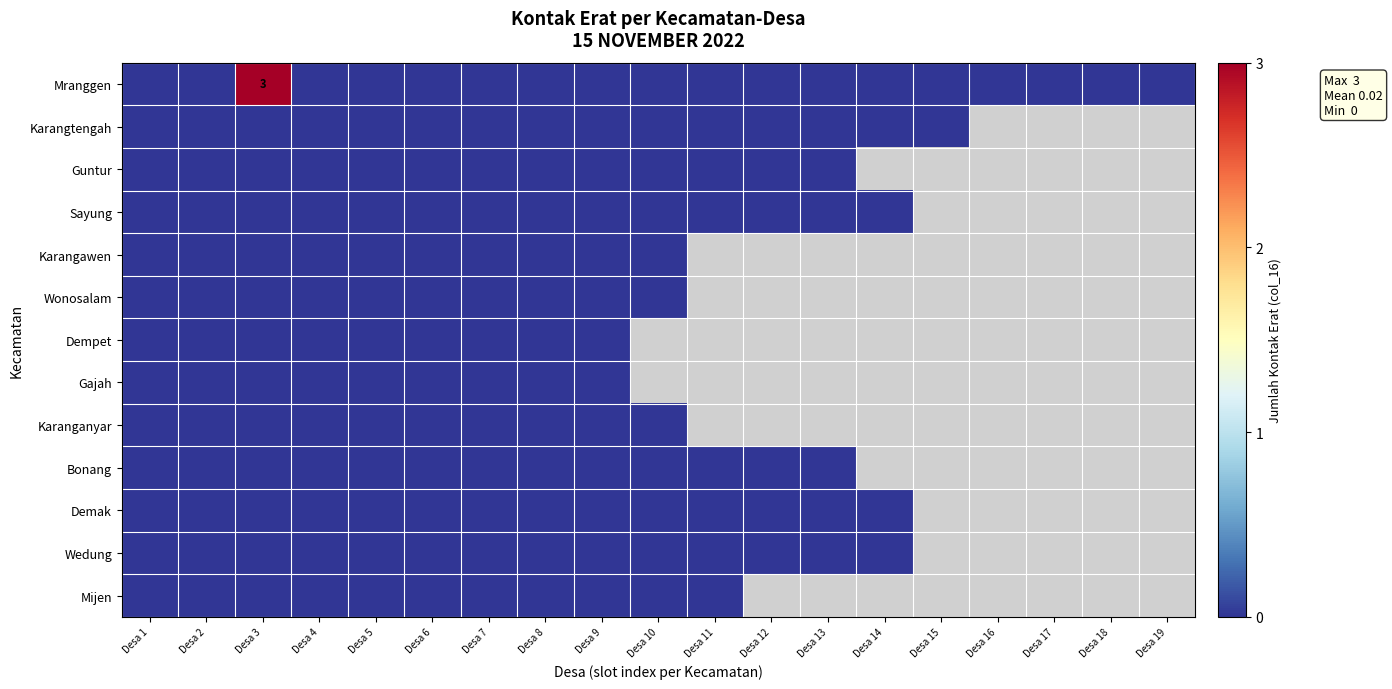

Which series changed the most between Desa 2 and Desa 12?

Mranggen